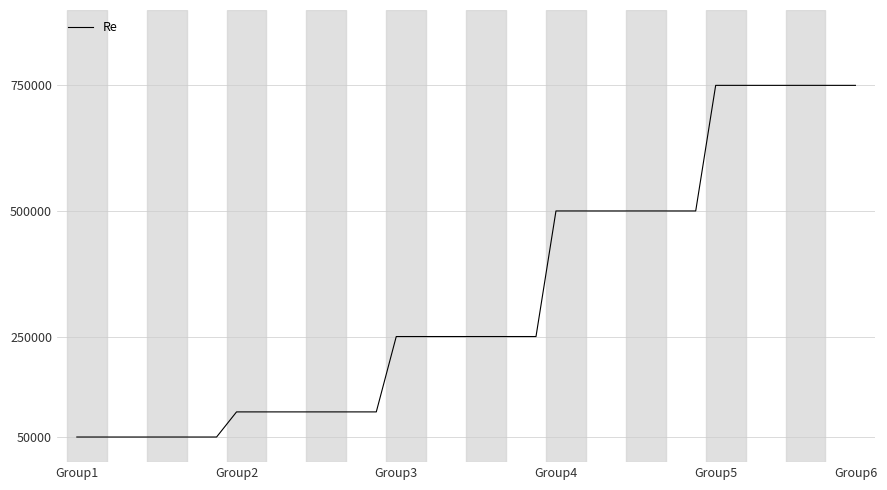

What is the greatest value displayed?

750000